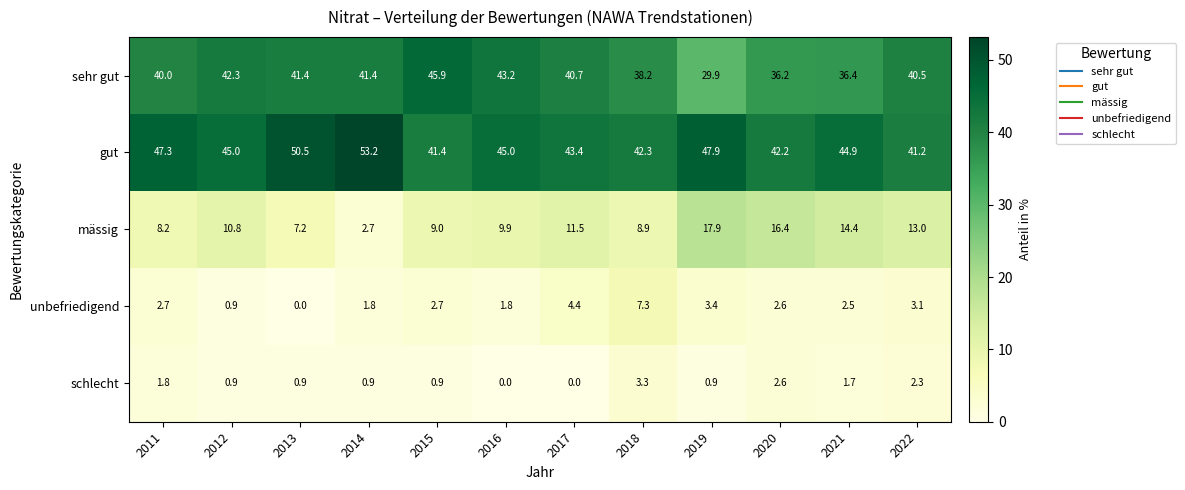

Is it true that mässig equals 10.8 at 2012?

True